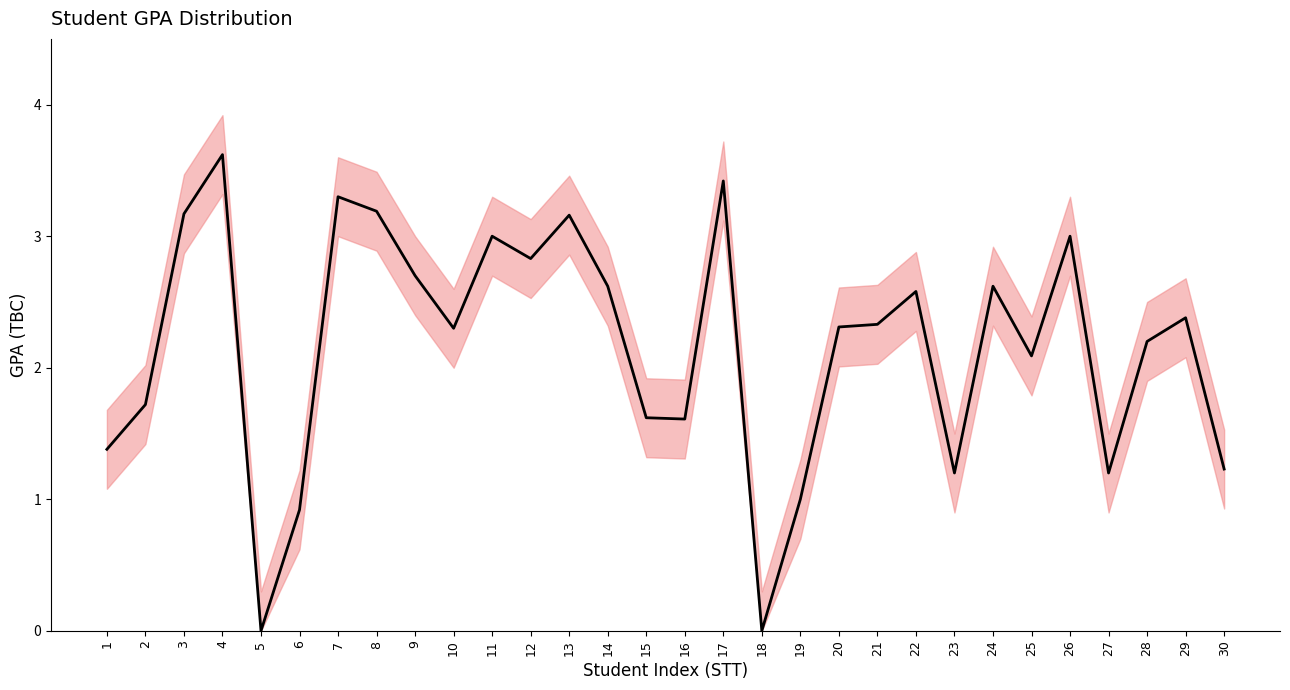

Reading left to right, transcribe all the data shown in this chart.

1.4	1.7	3.2	3.6	0.0	0.9	3.3	3.2	2.7	2.3	3.0	2.8	3.2	2.6	1.6	1.6	3.4	0.0	1.0	2.3	2.3	2.6	1.2	2.6	2.1	3.0	1.2	2.2	2.4	1.2